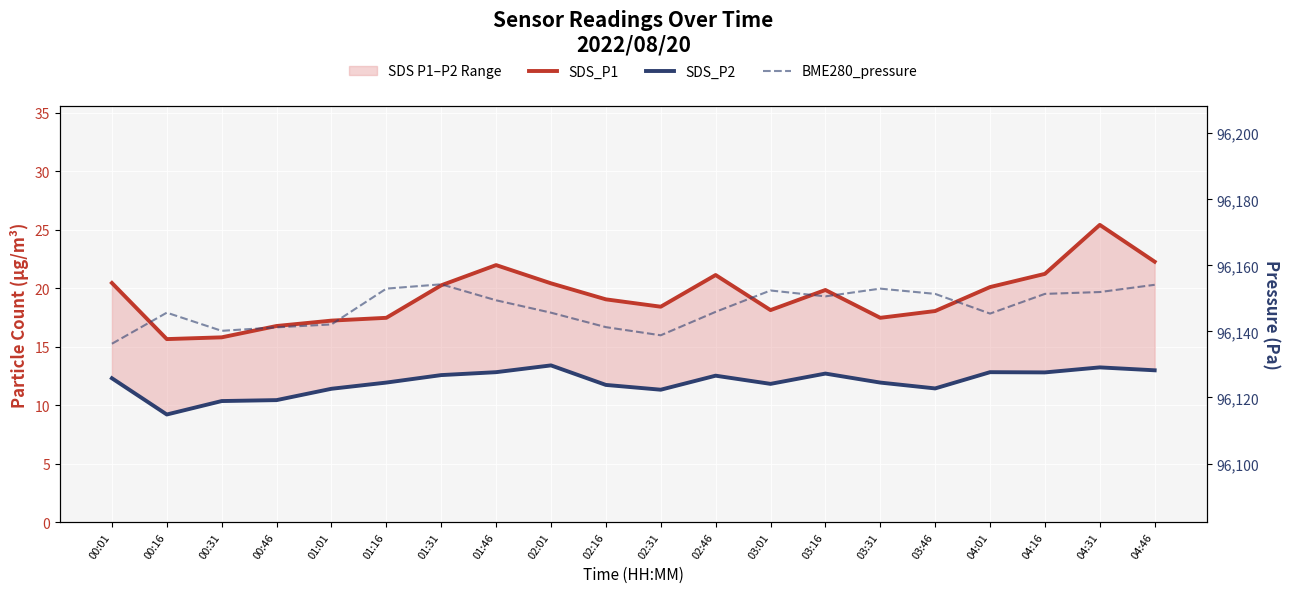

What position from the right is 02:46?

9